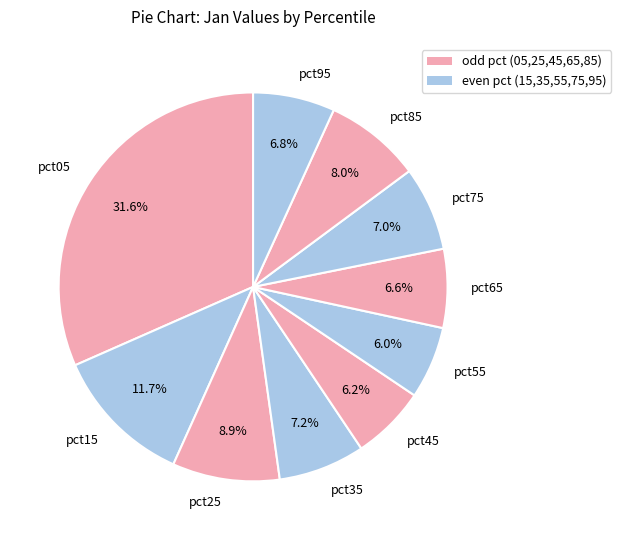

Is there a majority slice in this chart?

No